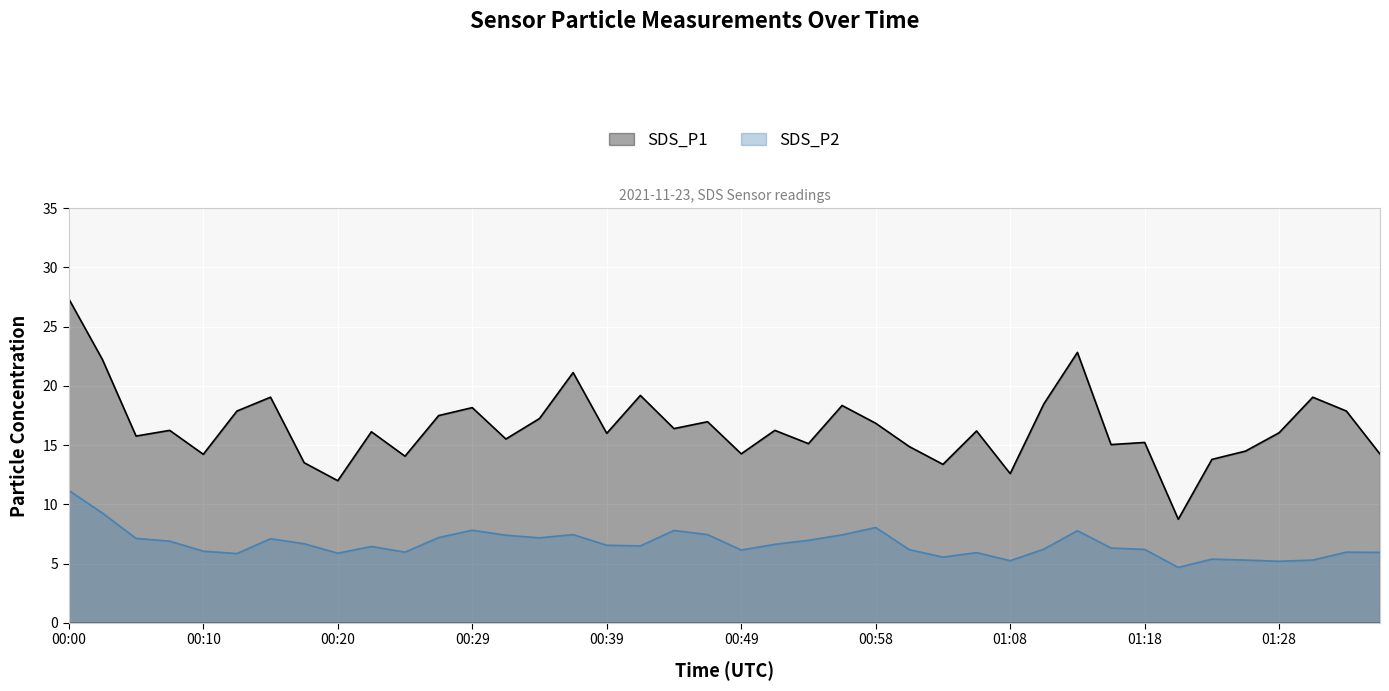

True or false: SDS_P2 has more than 2 interior local peaks.

True